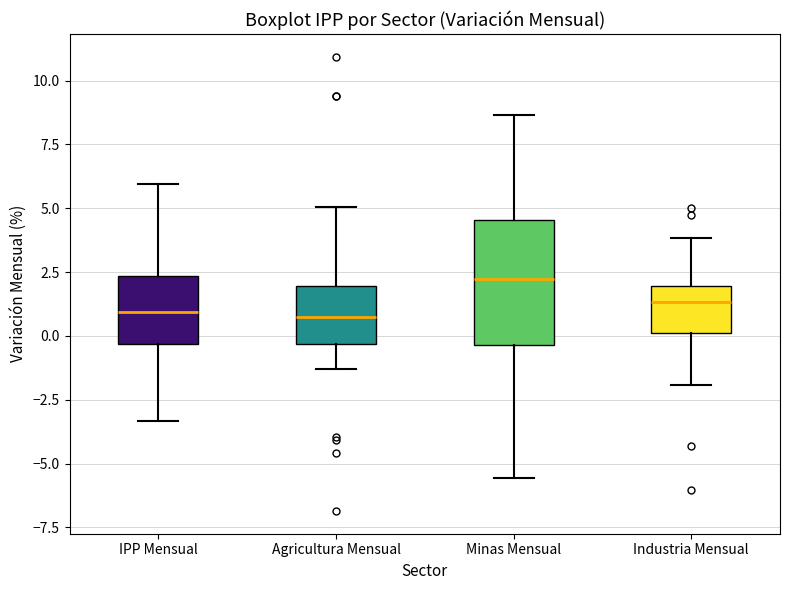

Comparing the boxes themselves (not the whiskers), which one is the tallest?

Minas Mensual